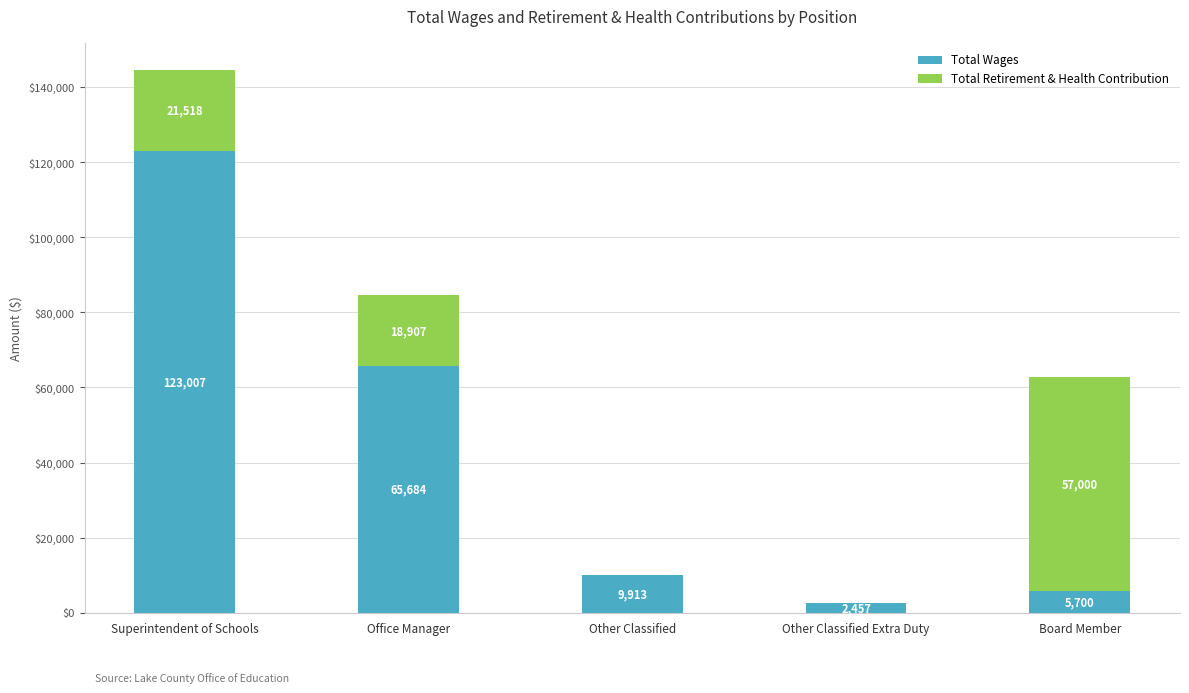

The value of Total Wages at Other Classified is 9913. True or false?

True